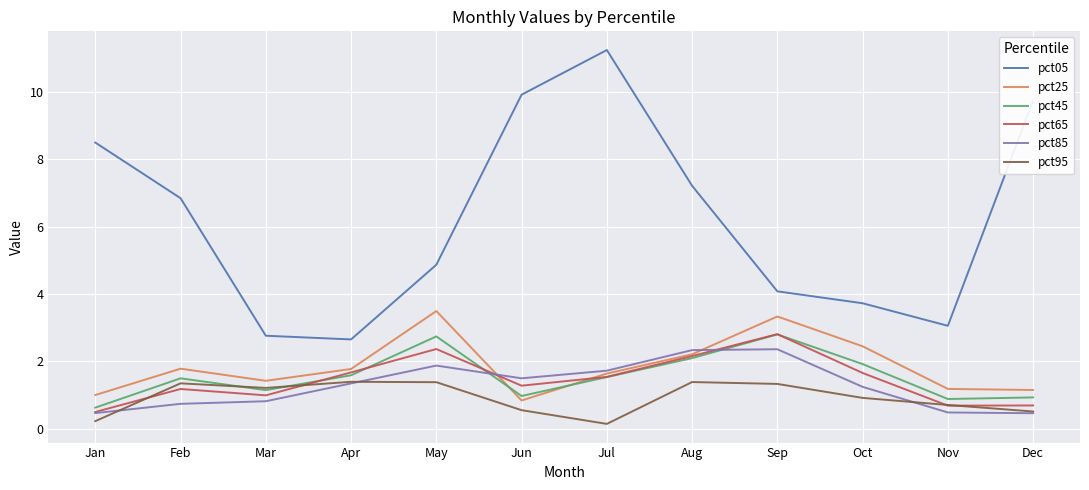

True or false: pct45 and pct85 intersect in this chart.

True